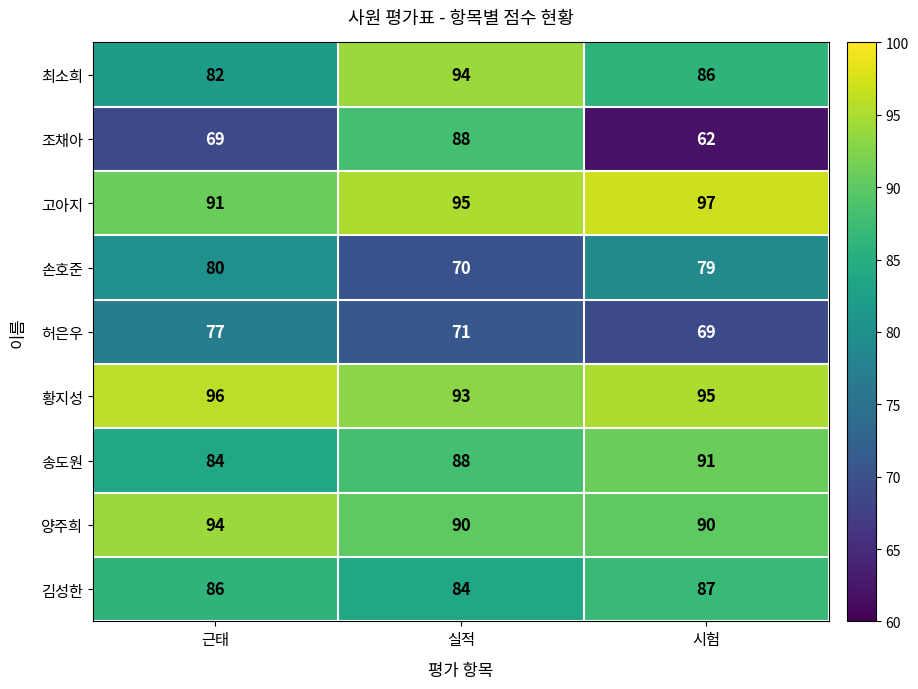

Reading left to right, list all the values displayed in this chart.

최소희: 근태=82	실적=94	시험=86
조채아: 근태=69	실적=88	시험=62
고아지: 근태=91	실적=95	시험=97
손호준: 근태=80	실적=70	시험=79
허은우: 근태=77	실적=71	시험=69
황지성: 근태=96	실적=93	시험=95
송도원: 근태=84	실적=88	시험=91
양주희: 근태=94	실적=90	시험=90
김성한: 근태=86	실적=84	시험=87